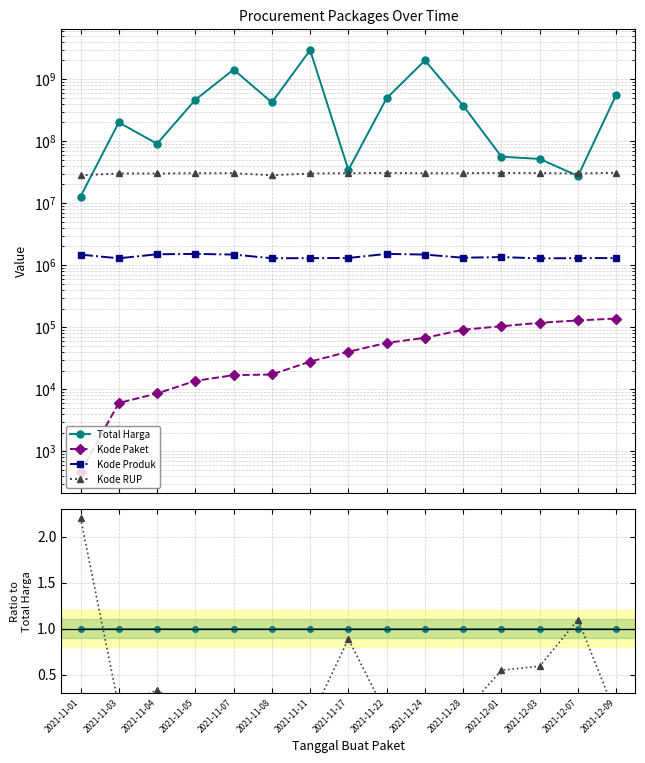

How many lines are shown in the chart?

4